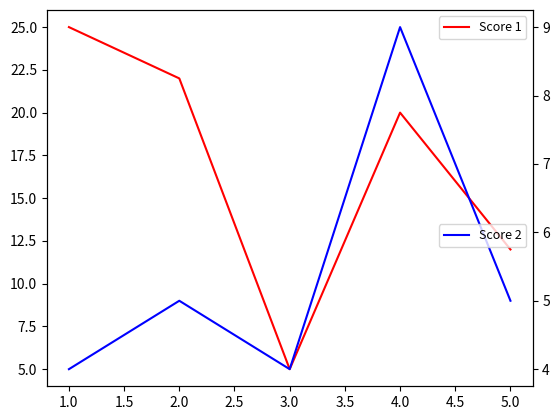

The Score 1 series shows 6 at 2.0. True or false?

False